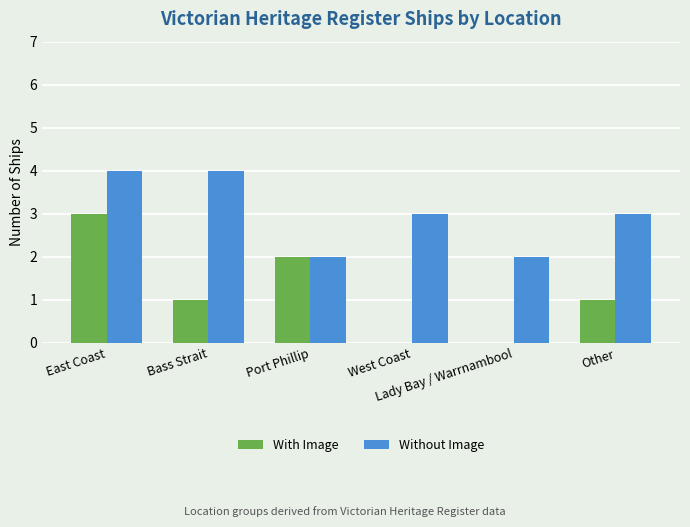

Which series has the largest total across all categories?

Without Image